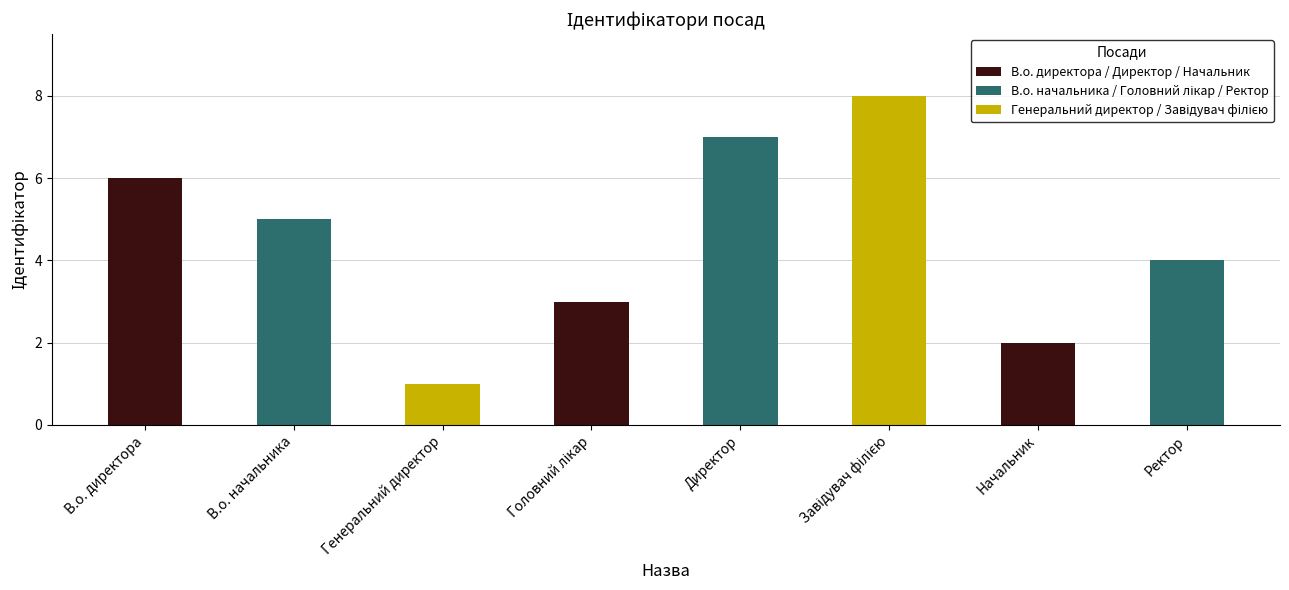

What is the difference between the second highest and minimum values?

6